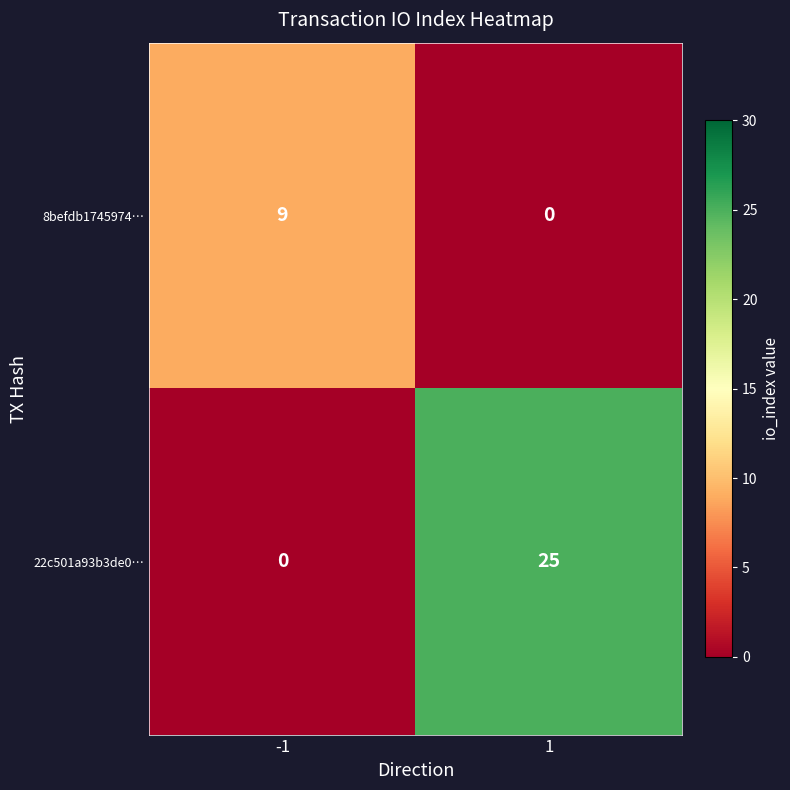

The 22c501a93b3de0… series shows 0 at -1. True or false?

True